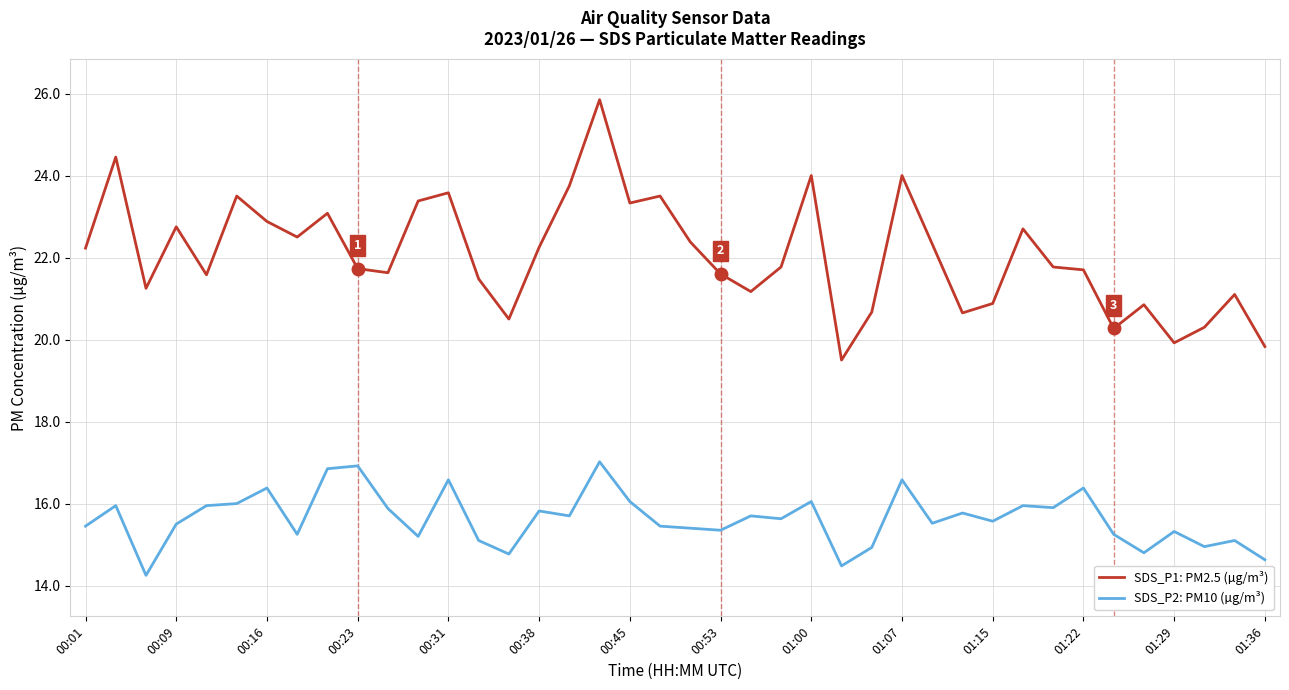

True or false: SDS_P2: PM10 (µg/m³) has more than 0 points higher than both neighbors.

True